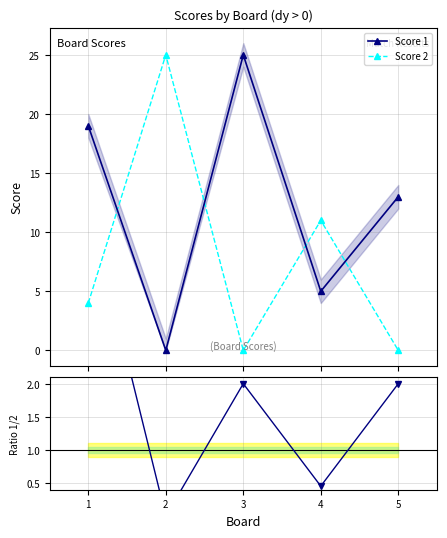

Which has a higher value, 2 or 3?

3